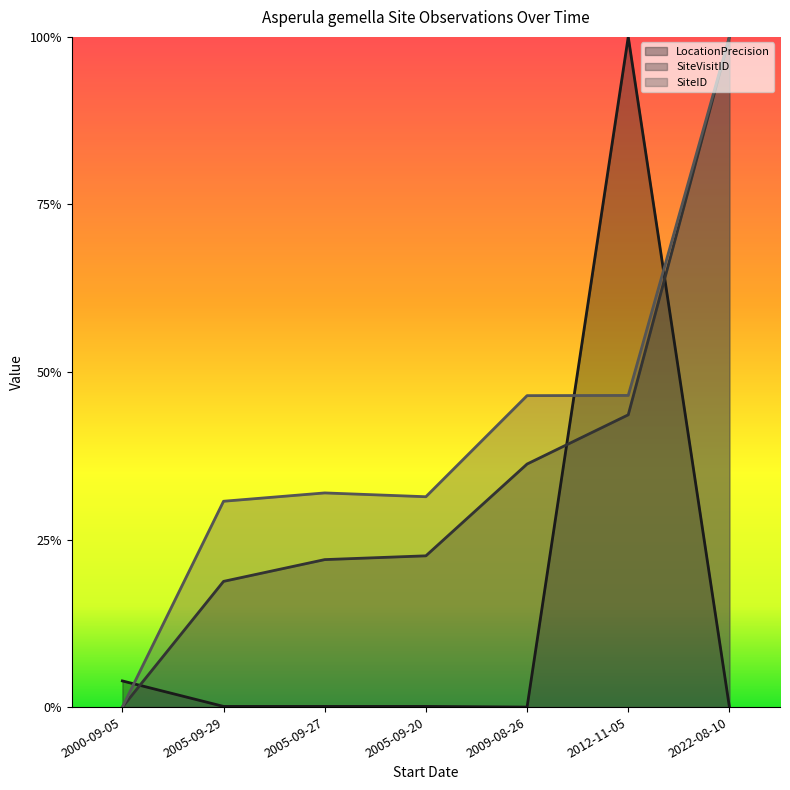

True or false: LocationPrecision and SiteID cross at least once.

True